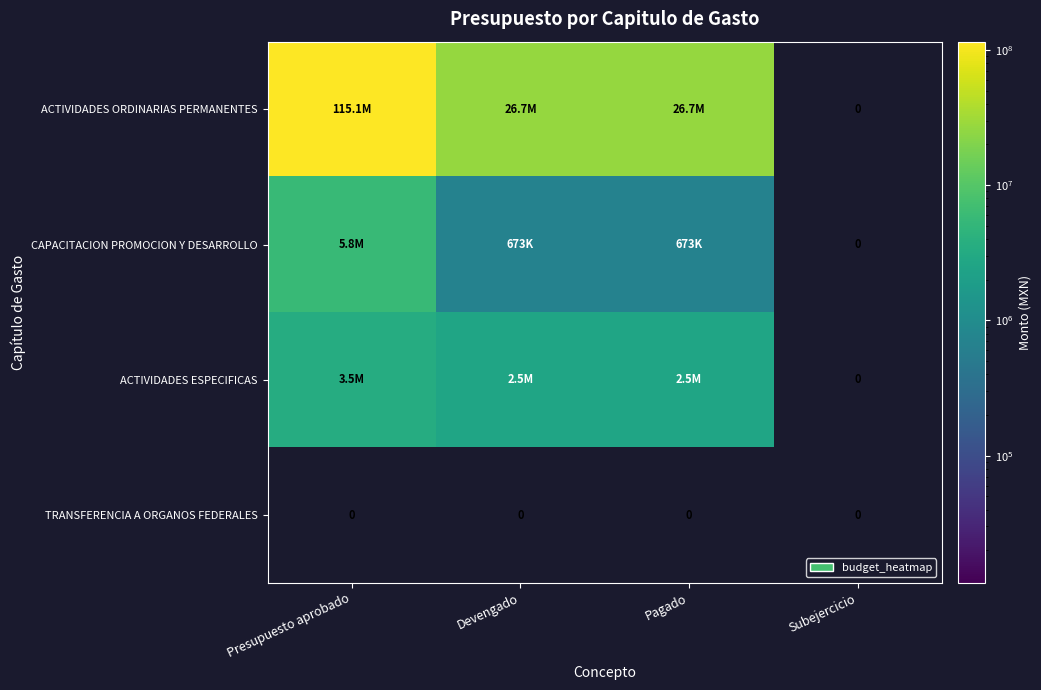

True or false: ACTIVIDADES ESPECIFICAS has a value of 2544000.0 at Pagado.

True